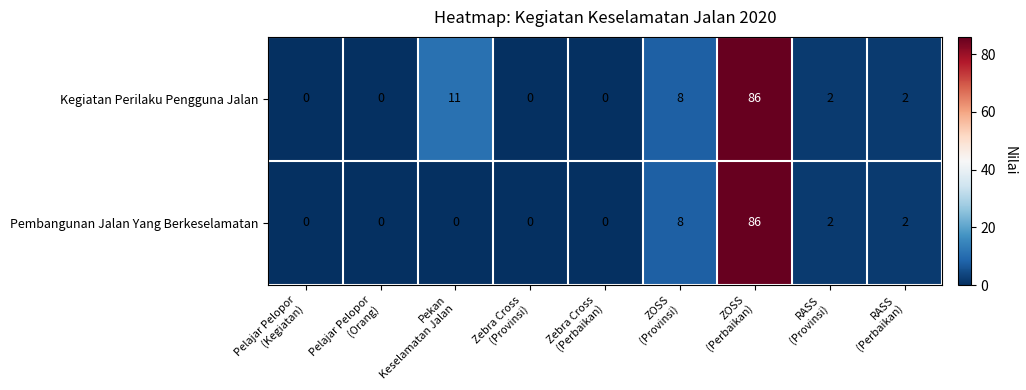

Which series has the largest total across all categories?

Kegiatan Perilaku Pengguna Jalan